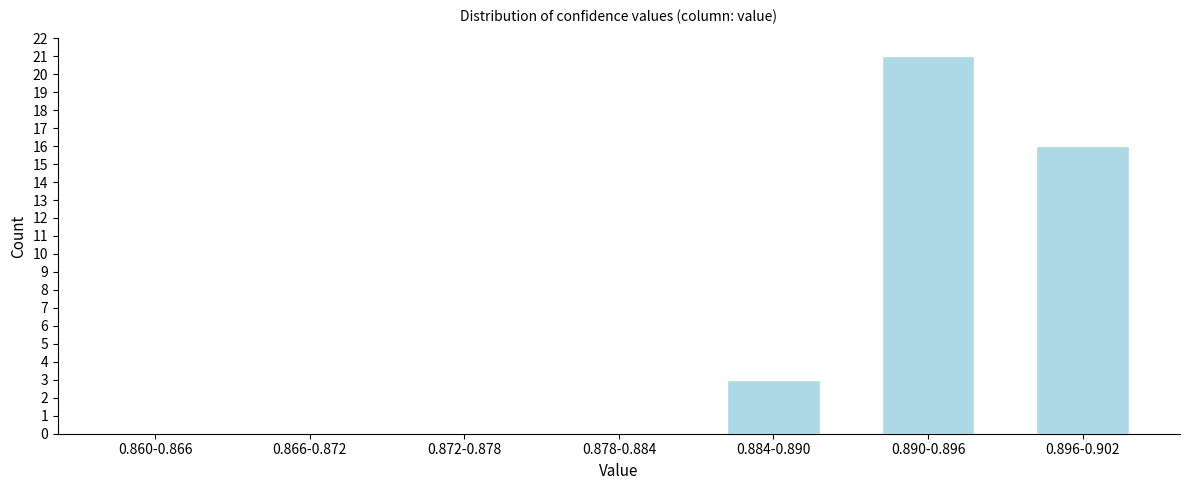

Reading left to right, what are all the values shown in this chart?

0.860-0.866=0	0.866-0.872=0	0.872-0.878=0	0.878-0.884=0	0.884-0.890=3	0.890-0.896=21	0.896-0.902=16